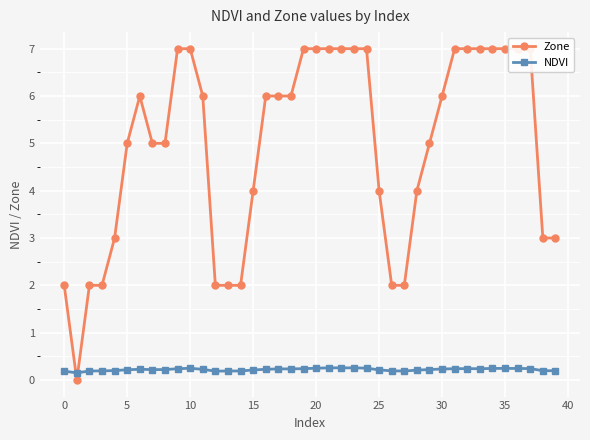

Between 26 and 36, which series saw the biggest shift?

Zone